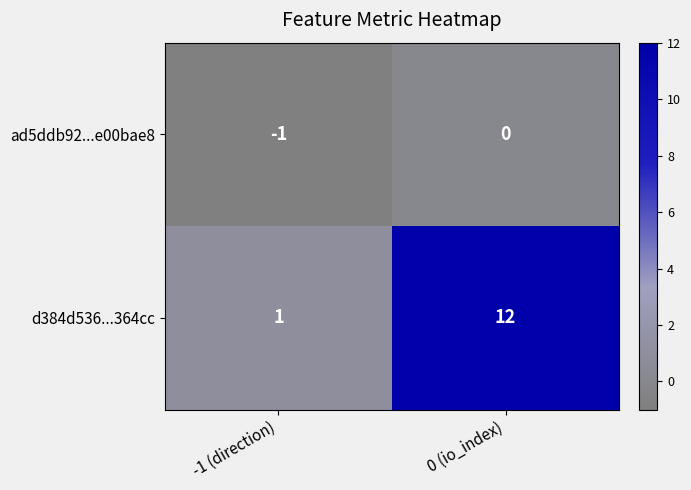

Reading left to right, what are all the values shown in this chart?

ad5ddb92...e00bae8: -1	0
d384d536...364cc: 1	12